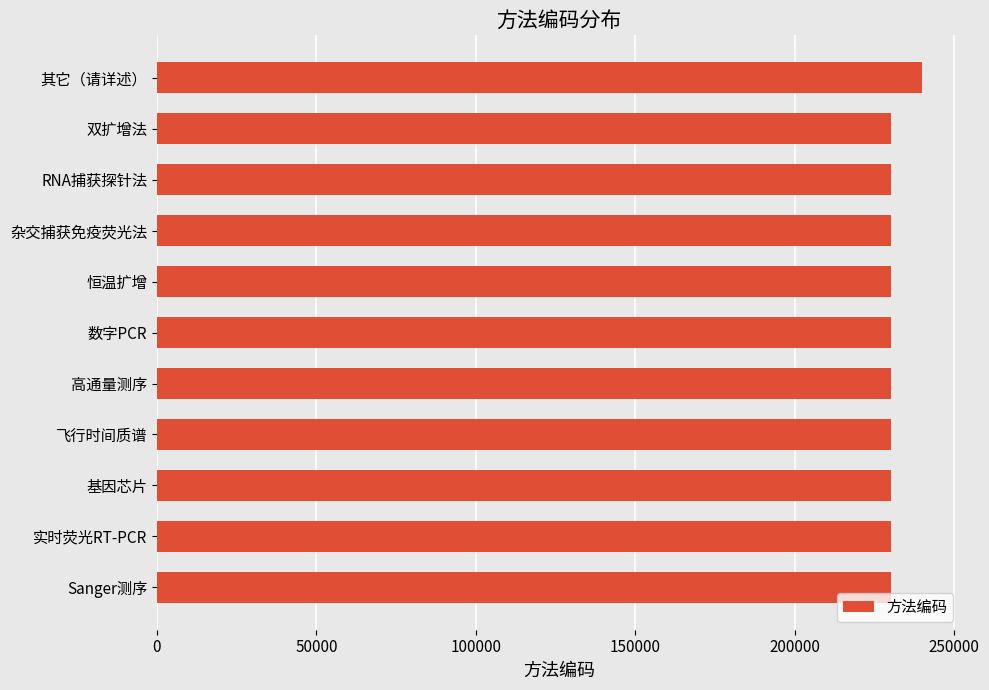

What is the smallest value displayed?

230001